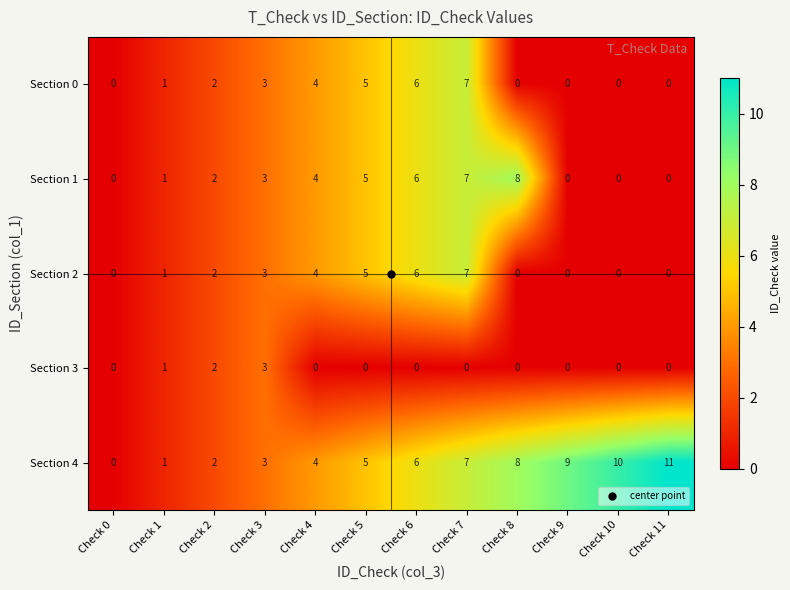

Where is Section 4 nearest to the value 5?

Check 5